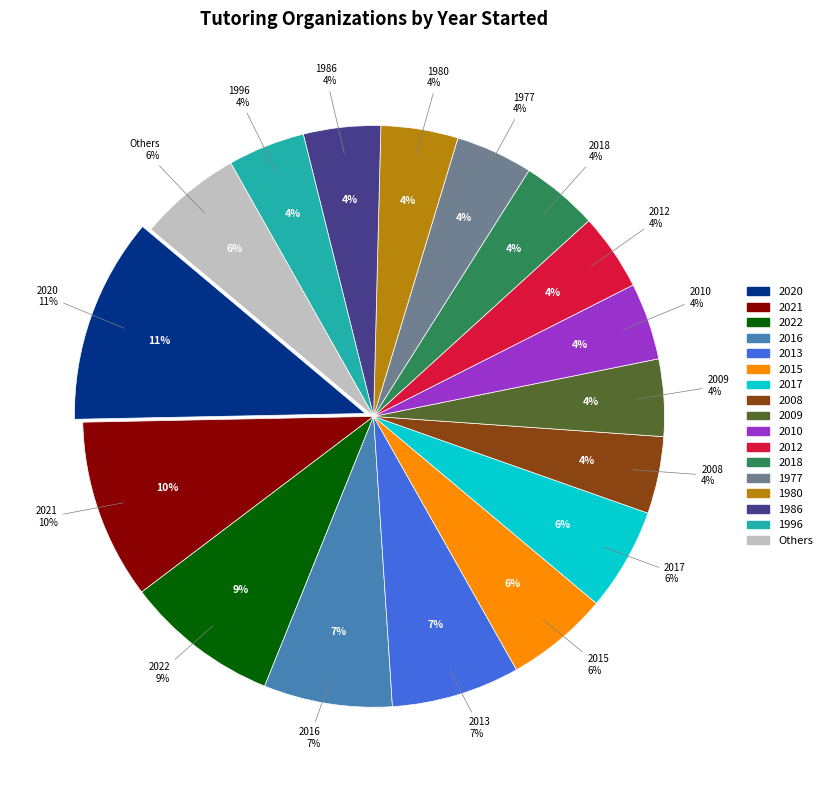

How many slices are in this pie chart?

17